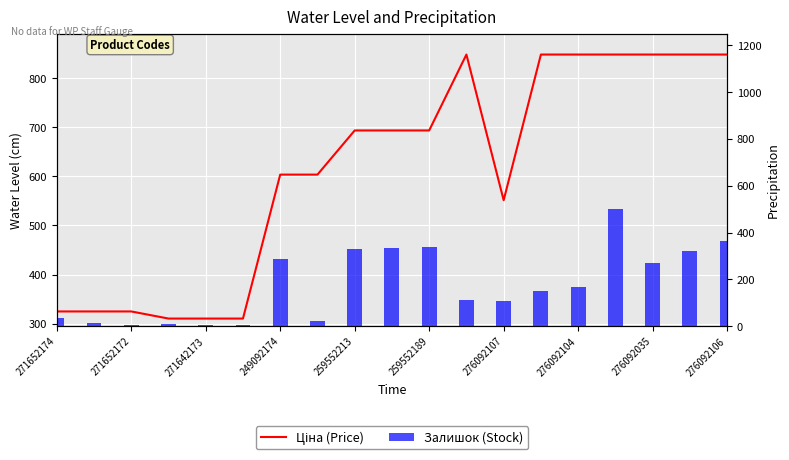

Is the value of Ціна (Price) at 11 greater than the value of Залишок (Stock) at 13?

Yes